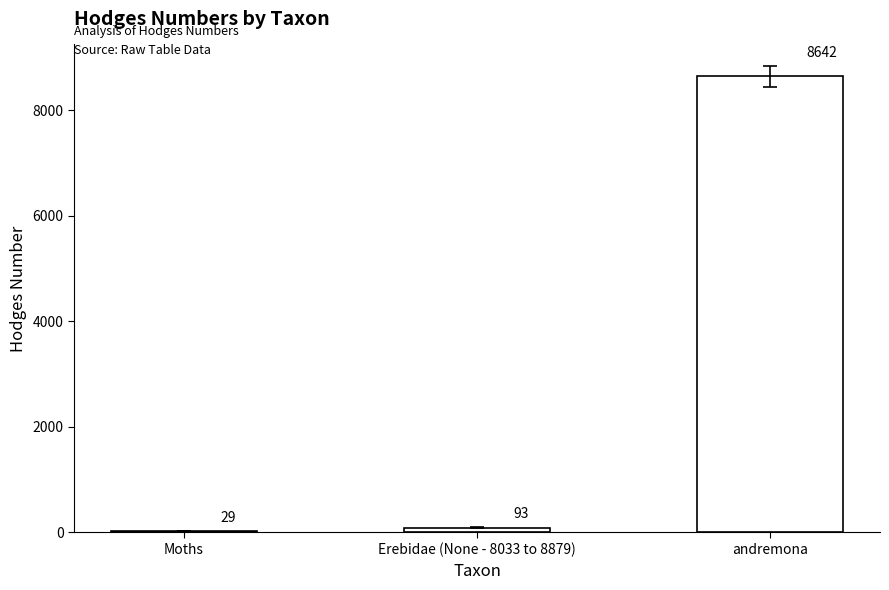

List the labels in order of value, smallest first.

Moths, Erebidae (None - 8033 to 8879), andremona